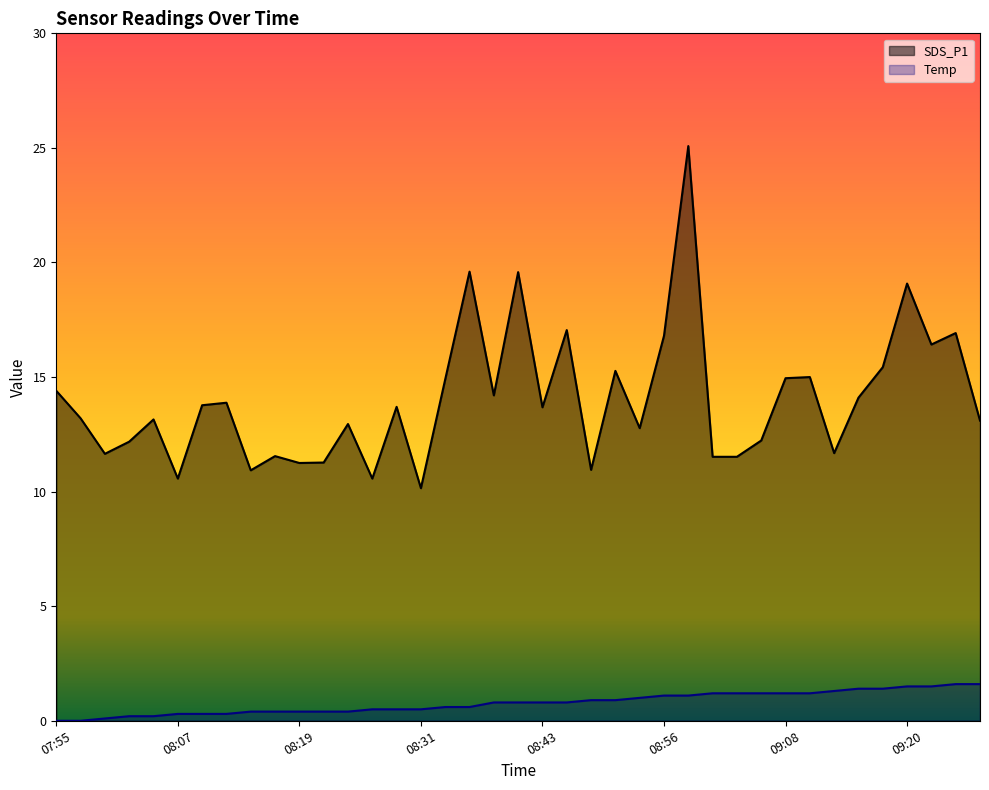

How many lines are shown in the chart?

2